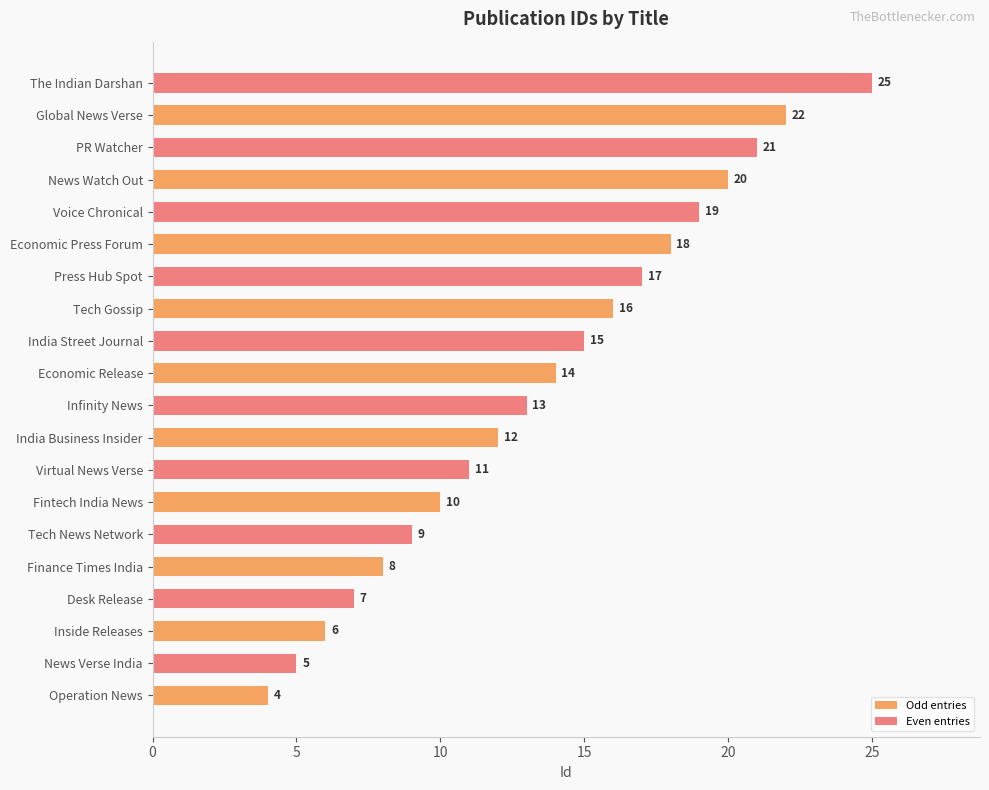

At how many categories does at least one series exceed 8?

8